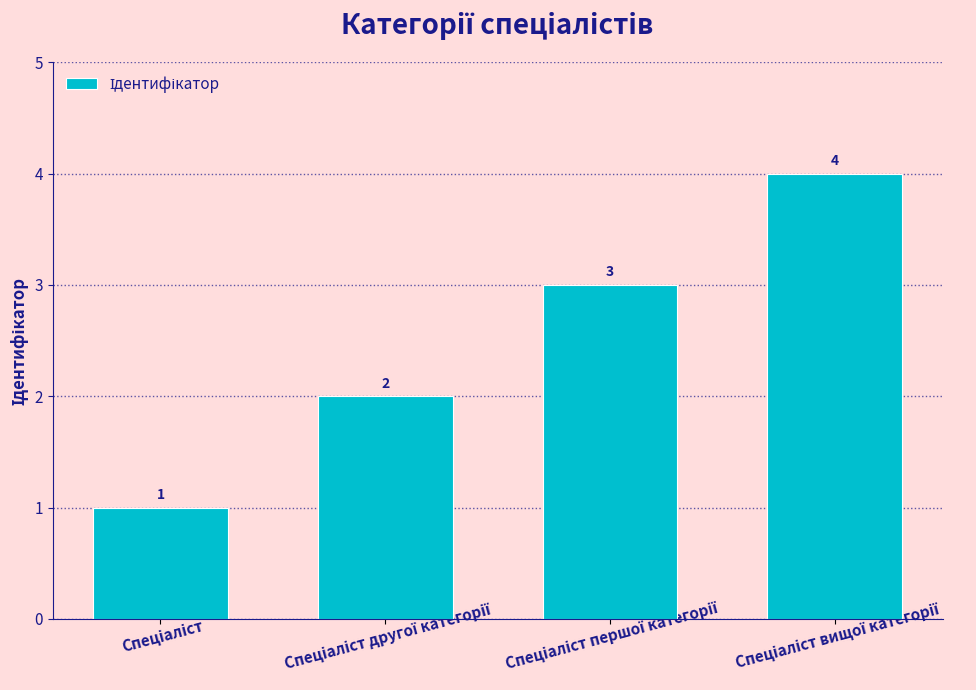

How many values are between 2 and 4?

3